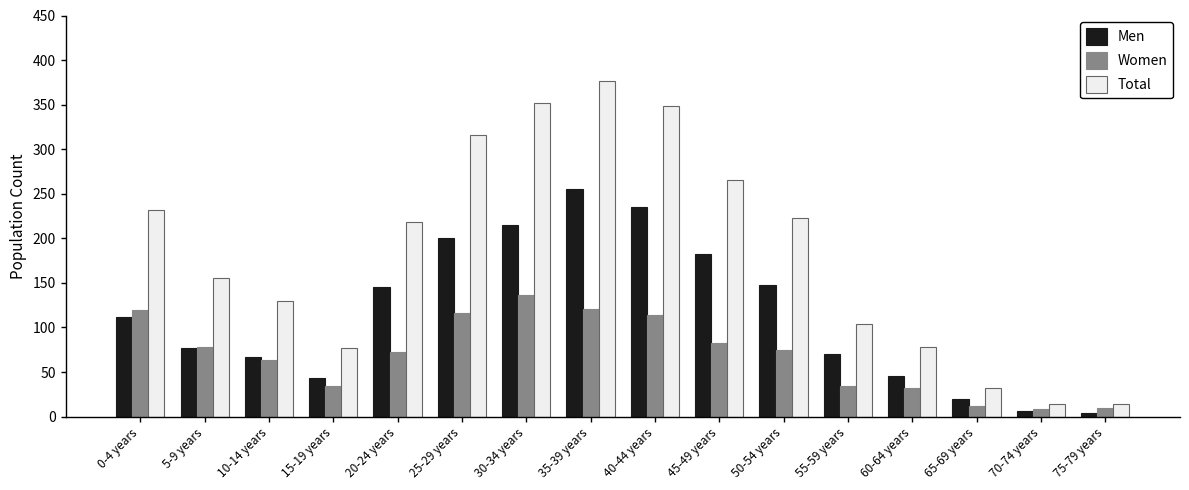

How many data points does each series have?

16